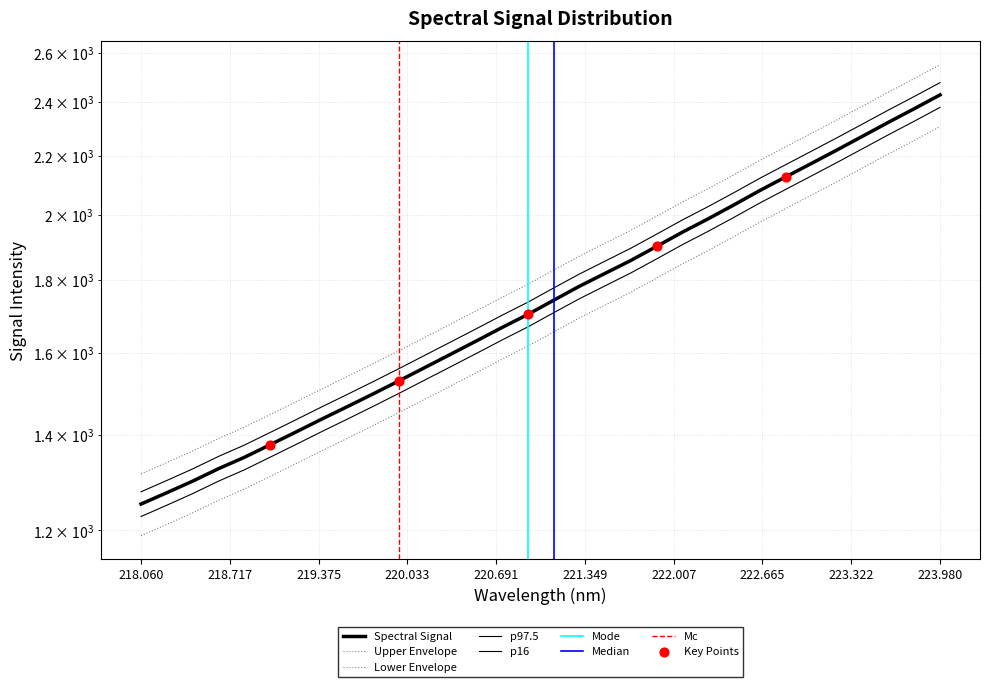

What is the change in value from 218.0596 to 220.7354?

+434.8